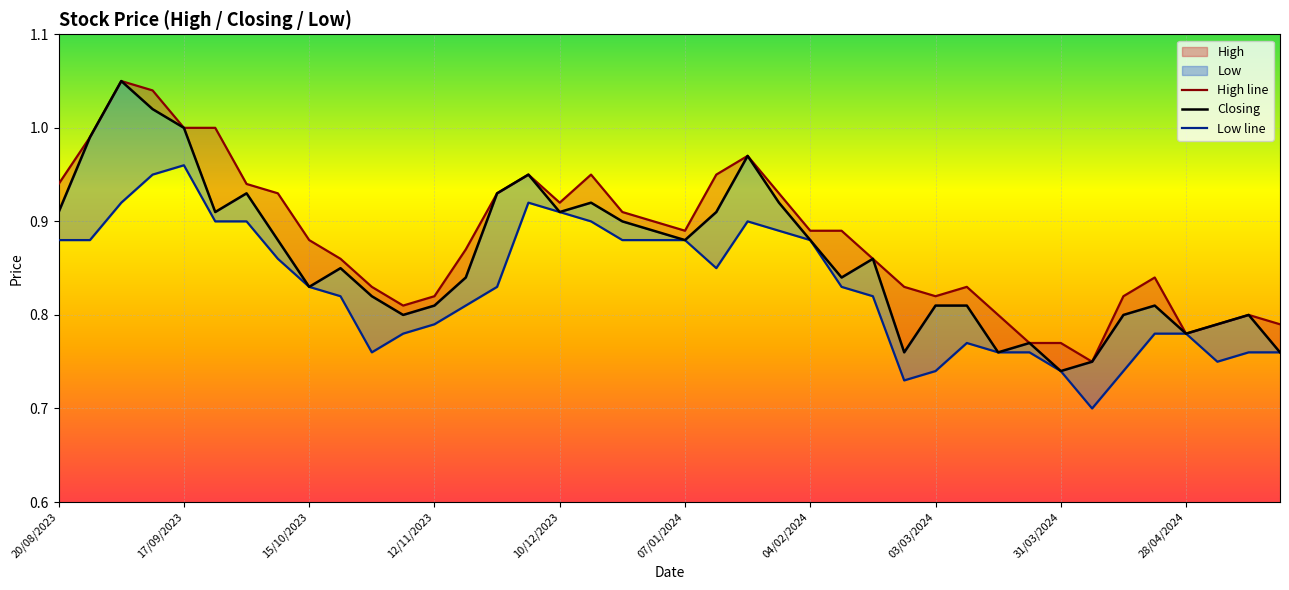

What position from the left is 28/04/2024?

37